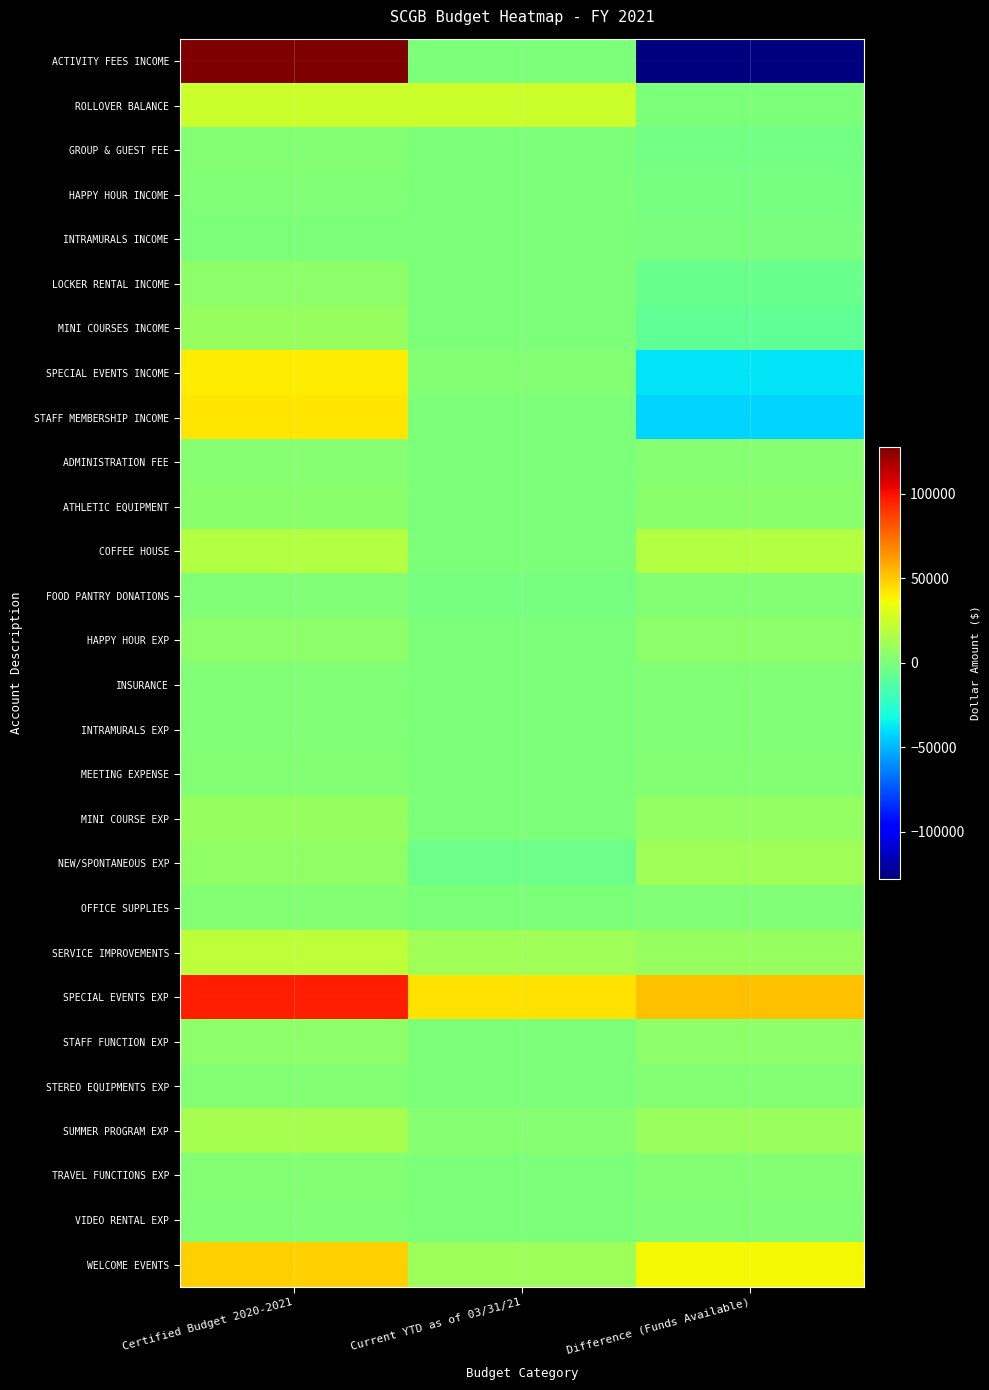

At which category is the sum across all series the highest?

Certified Budget 2020-2021